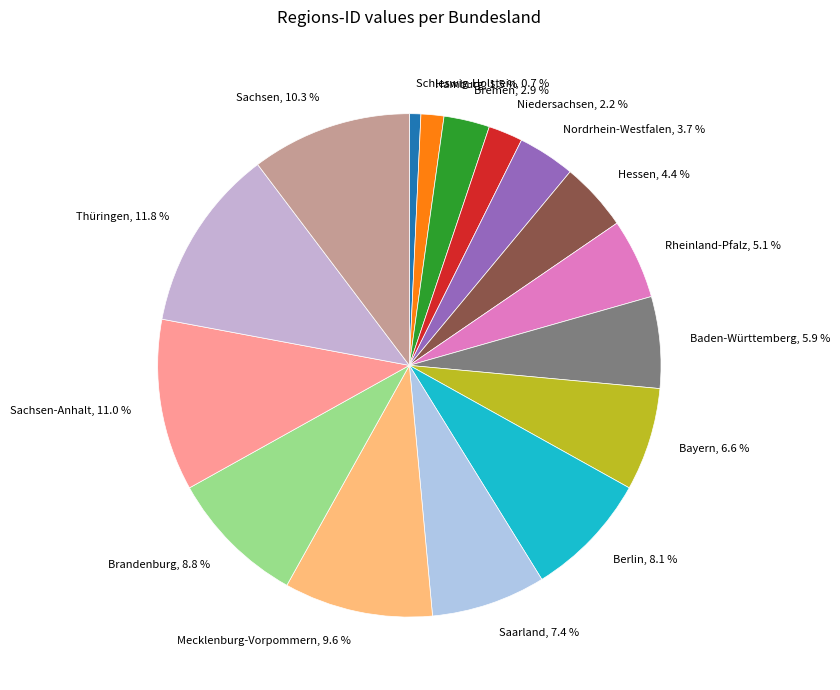

Does any single category account for the majority?

No